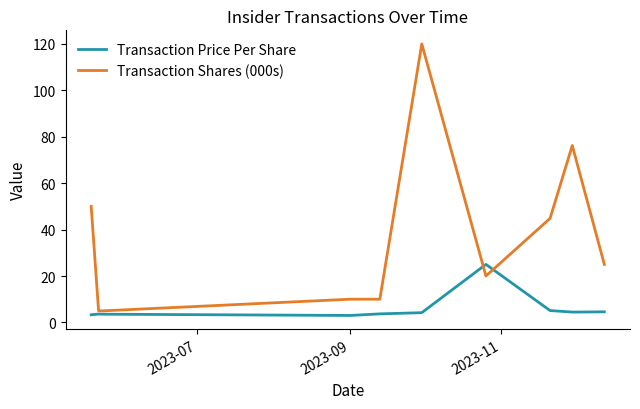

What is the sum of all Transaction Price Per Share values?

60.5